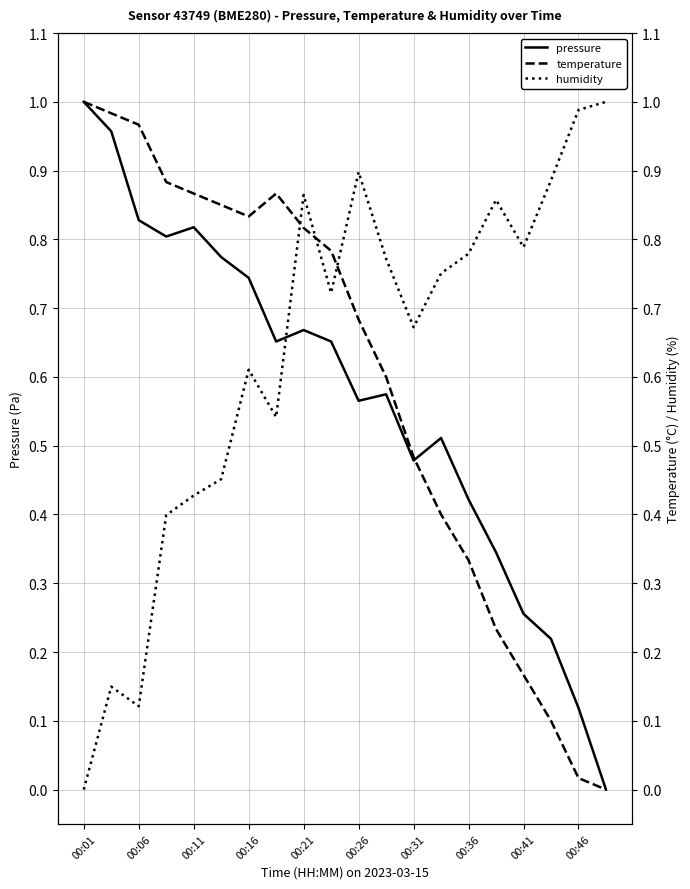

Is it true that pressure equals 0.3 at 00:26?

False